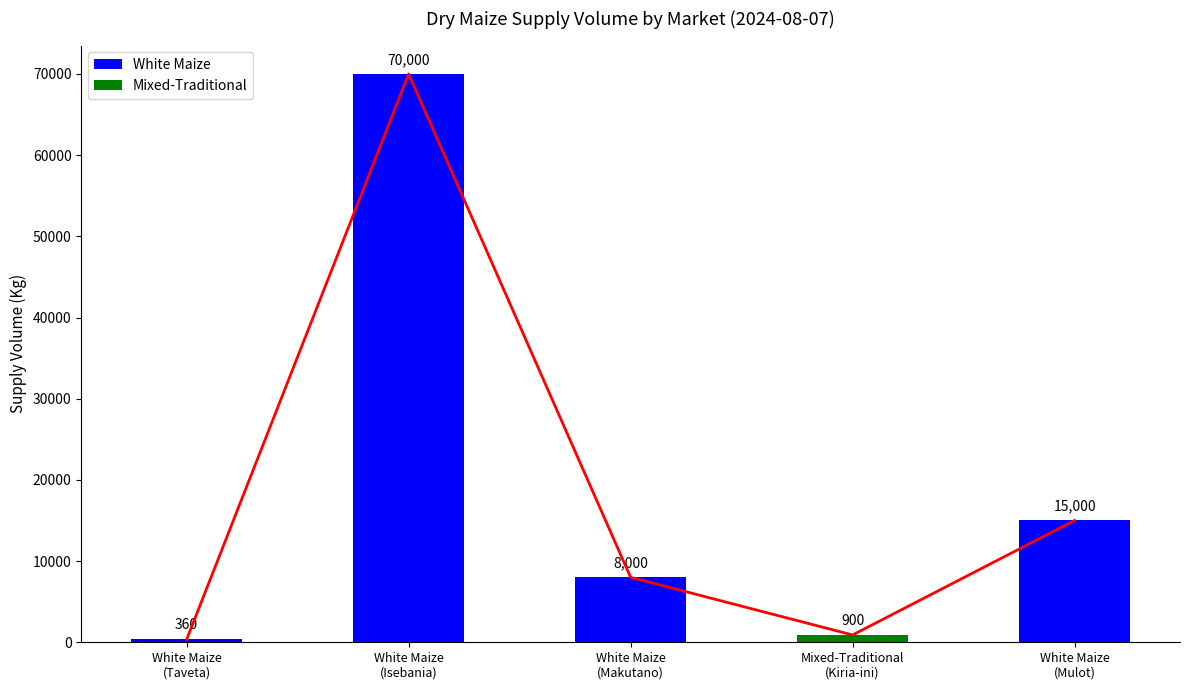

Rank the categories by value from lowest to highest.

White Maize
(Taveta), Mixed-Traditional
(Kiria-ini), White Maize
(Makutano), White Maize
(Mulot), White Maize
(Isebania)